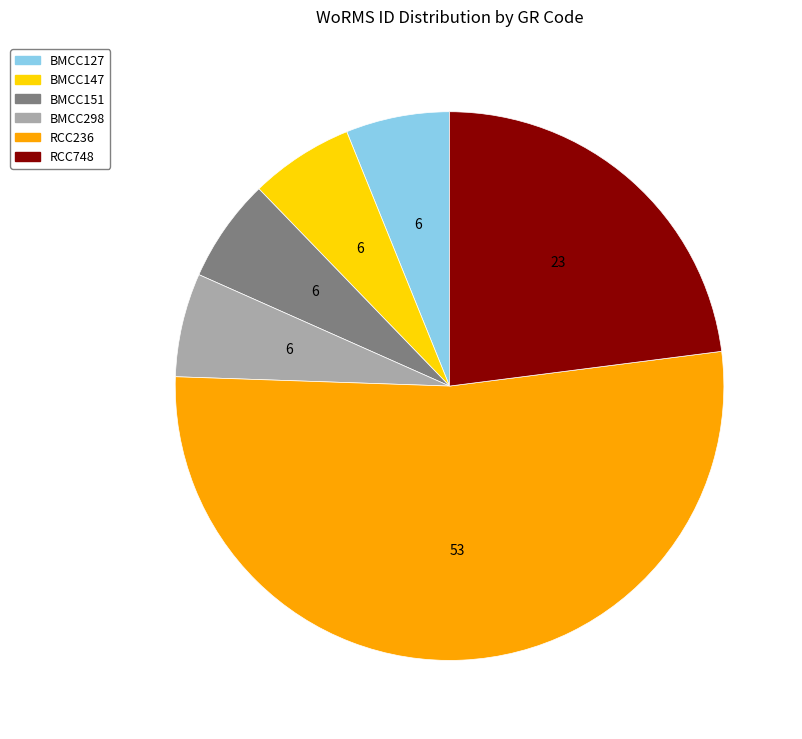

True or false: BMCC151 accounts for 1% of the total.

False